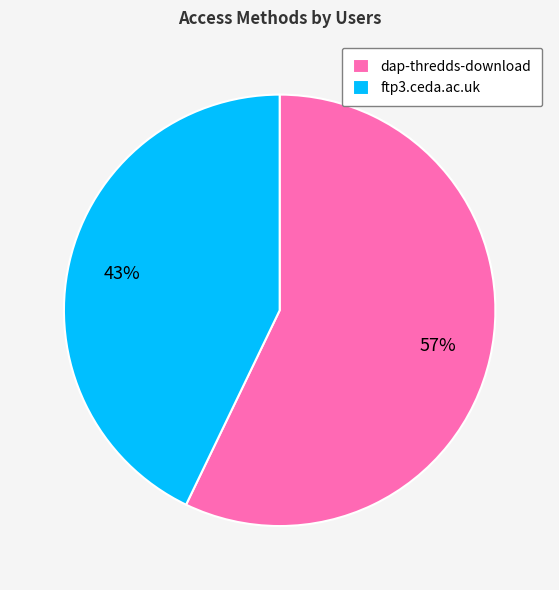

To the nearest percent, what is the difference between the largest and smallest slice percentages?

14%